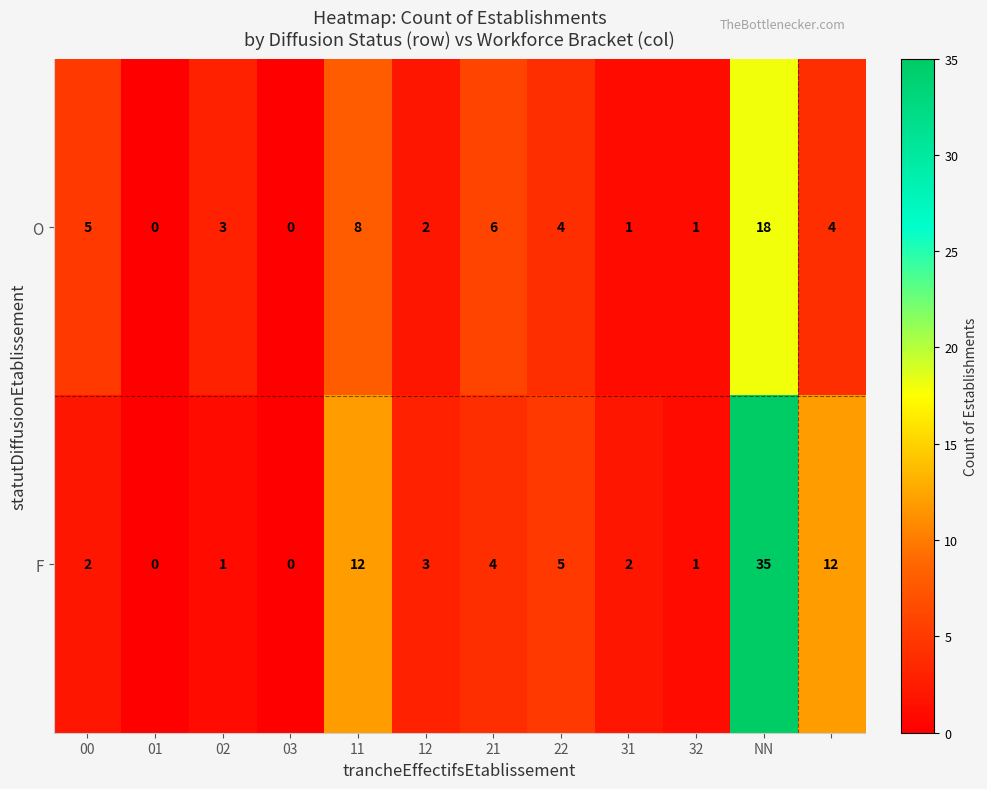

At how many categories does at least one series exceed 13?

1